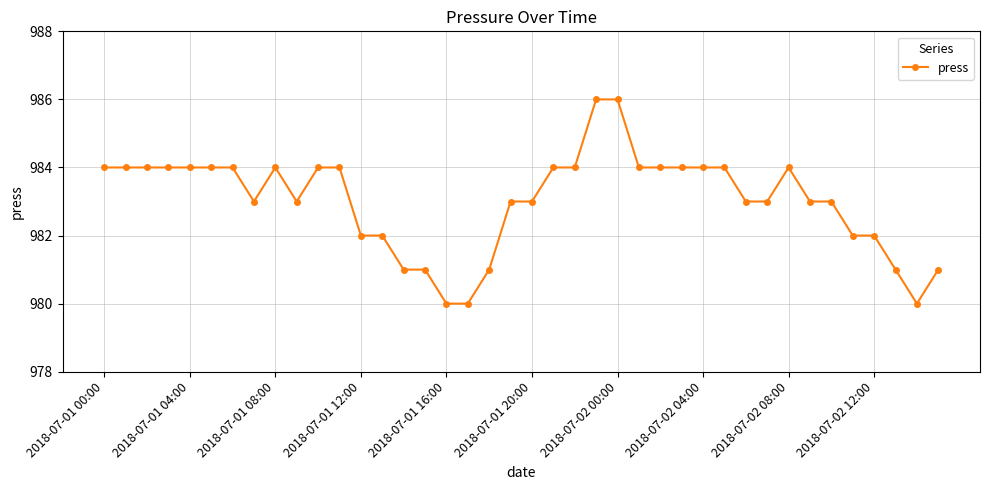

What is the maximum value shown in the chart?

986